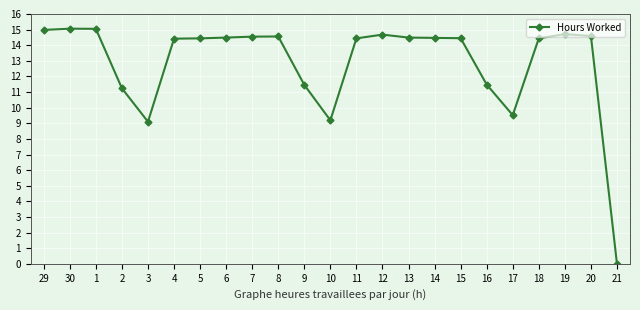

How many positive values are there?

22